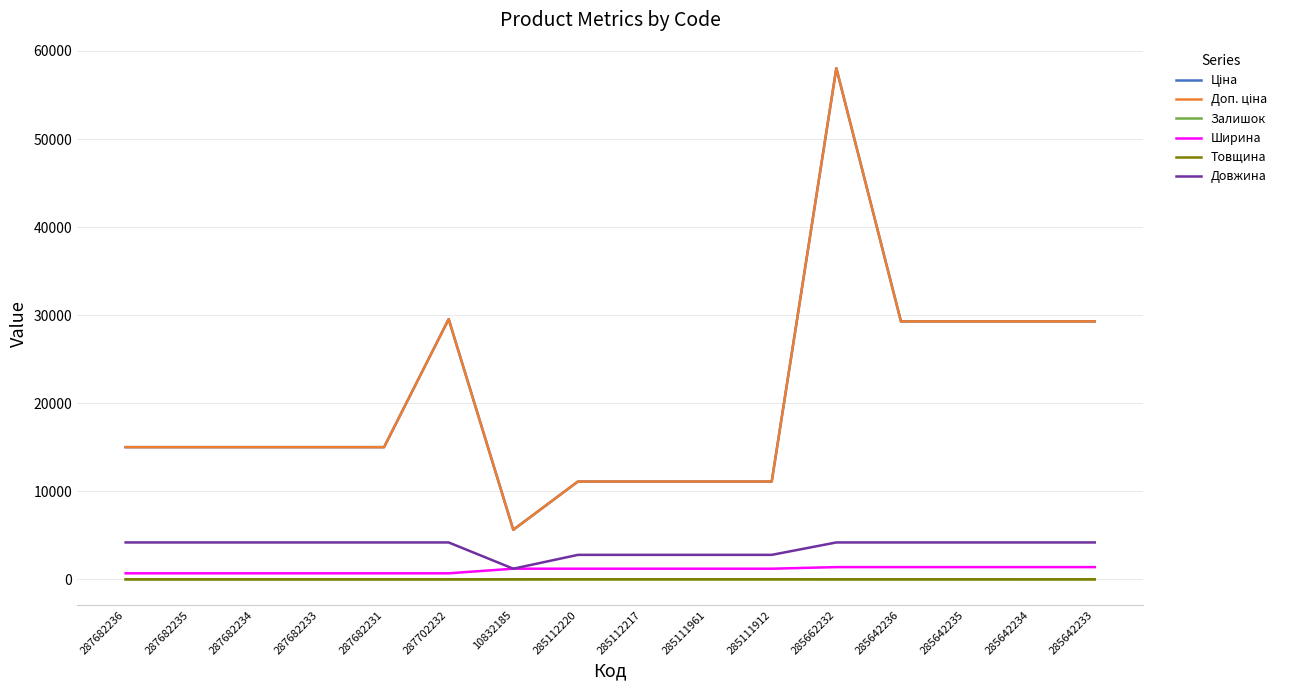

What value does the Довжина series have at 285642235?

4200.0